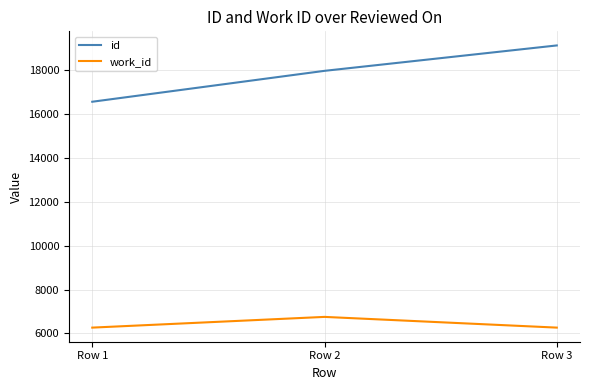

What is the sum of all work_id values?

19281